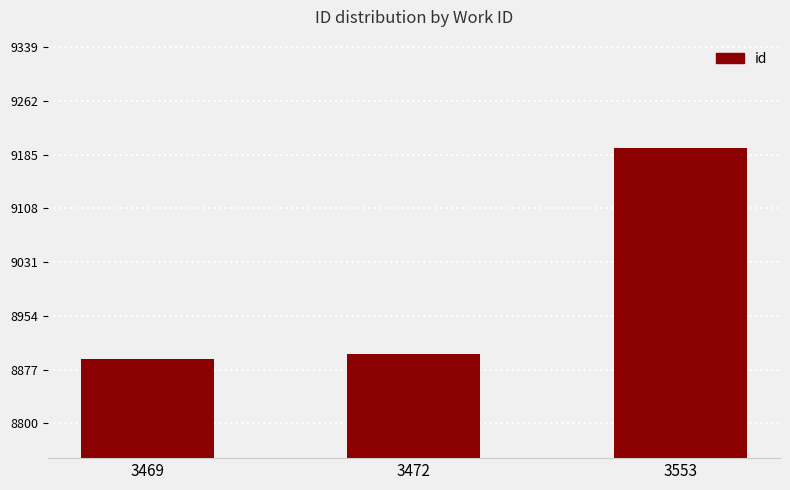

At which category does the chart reach its peak across all series?

3553